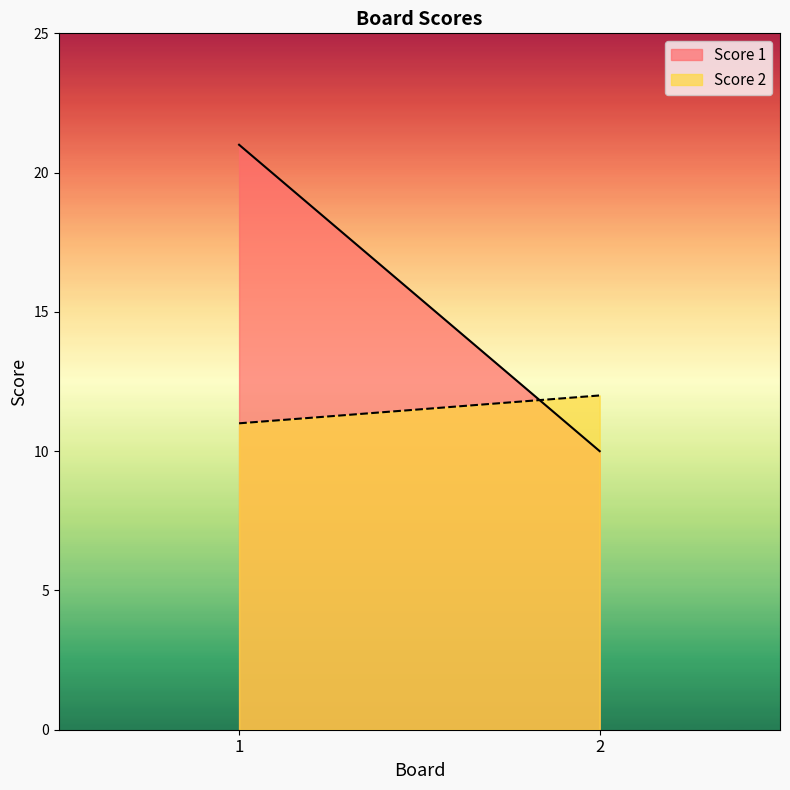

What is the value of the Score 2 point at the 2nd from the left?

12